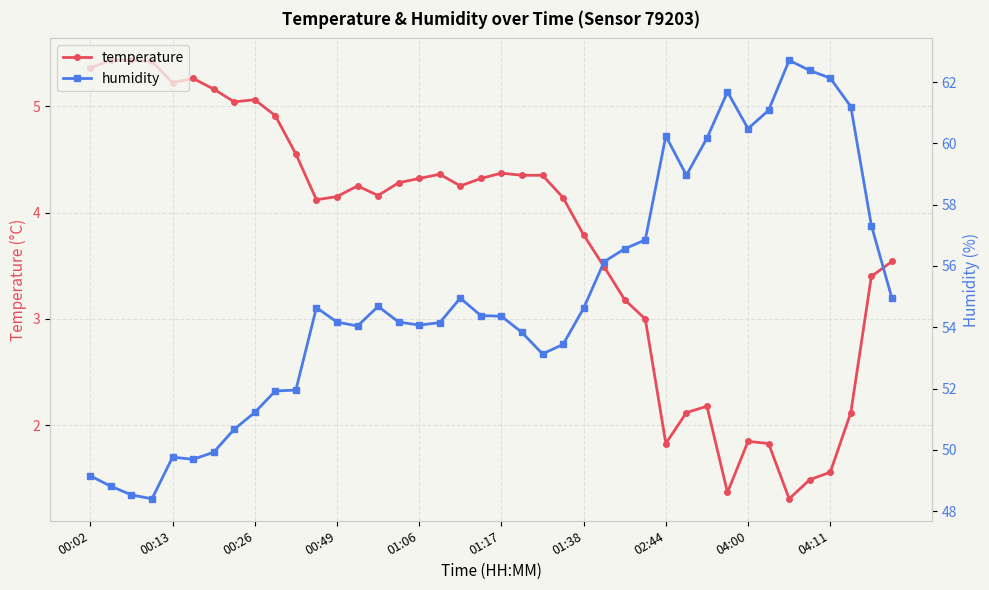

True or false: temperature has a value of 1.8 at 02:44.

True